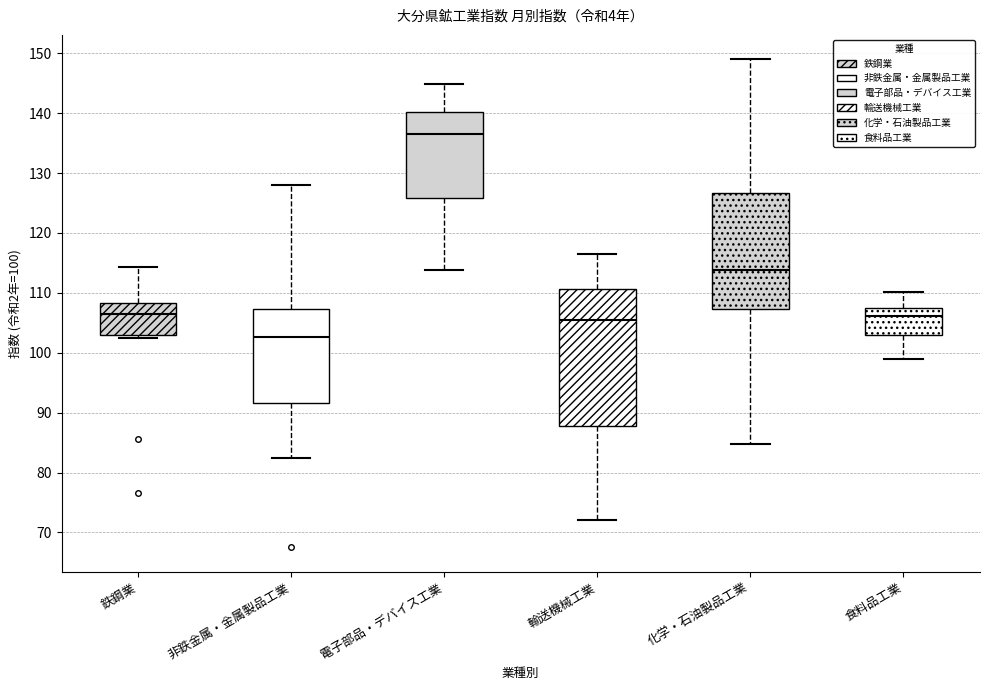

Reading left to right, transcribe this box plot: for each box, give where its median line is, the range the box spans, and where its two whiskers end, as read against the y-axis. The values are not printed on the chart, so give them approximately, as read against the axis.

鉄鋼業: median 107, box 103 to 108, whiskers 102 to 114
非鉄金属・金属製品工業: median 103, box 92 to 107, whiskers 82 to 128
電子部品・デバイス工業: median 136, box 126 to 140, whiskers 114 to 145
輸送機械工業: median 105, box 88 to 111, whiskers 72 to 117
化学・石油製品工業: median 114, box 107 to 127, whiskers 85 to 149
食料品工業: median 106, box 103 to 107, whiskers 99 to 110